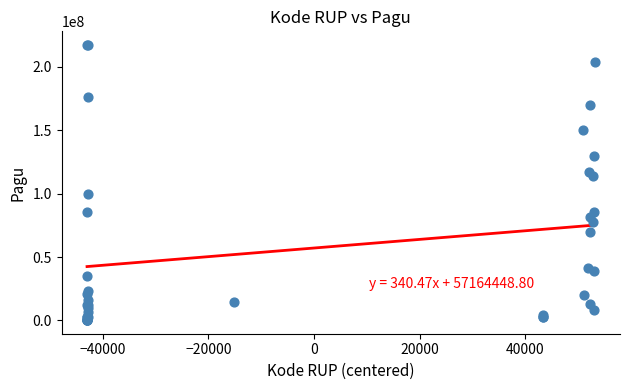

What Y value in the scatter plot is closest to 108830000?

114296000